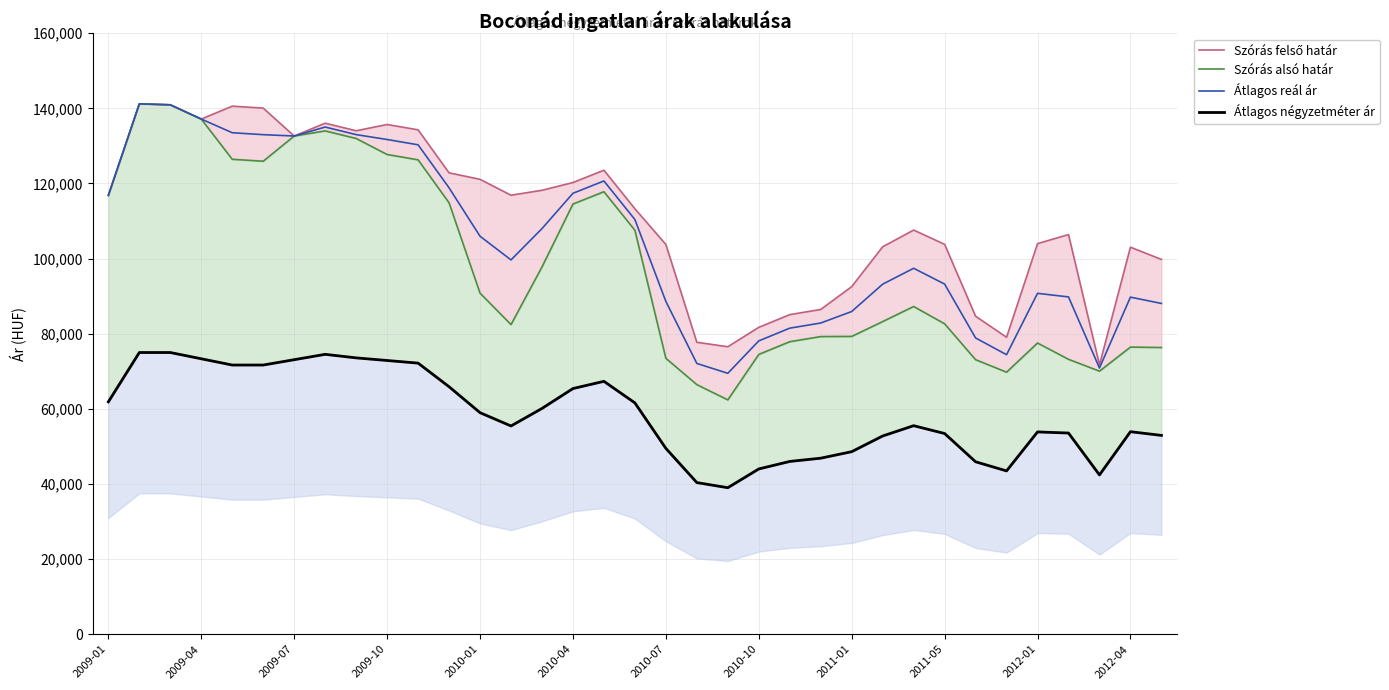

What is the minimum value for Átlagos reál ár?

69467